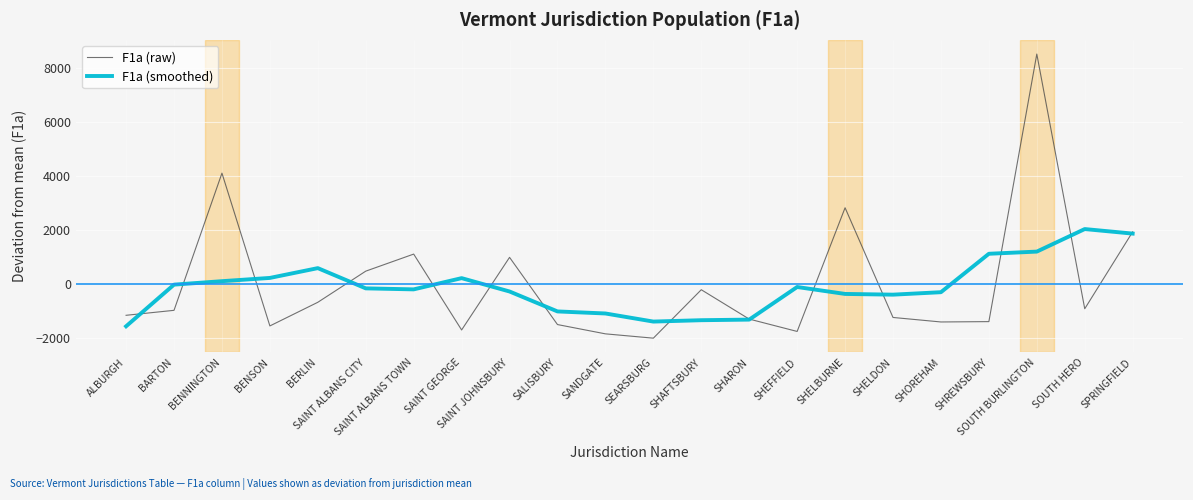

At which category is the sum across all series the highest?

SOUTH BURLINGTON